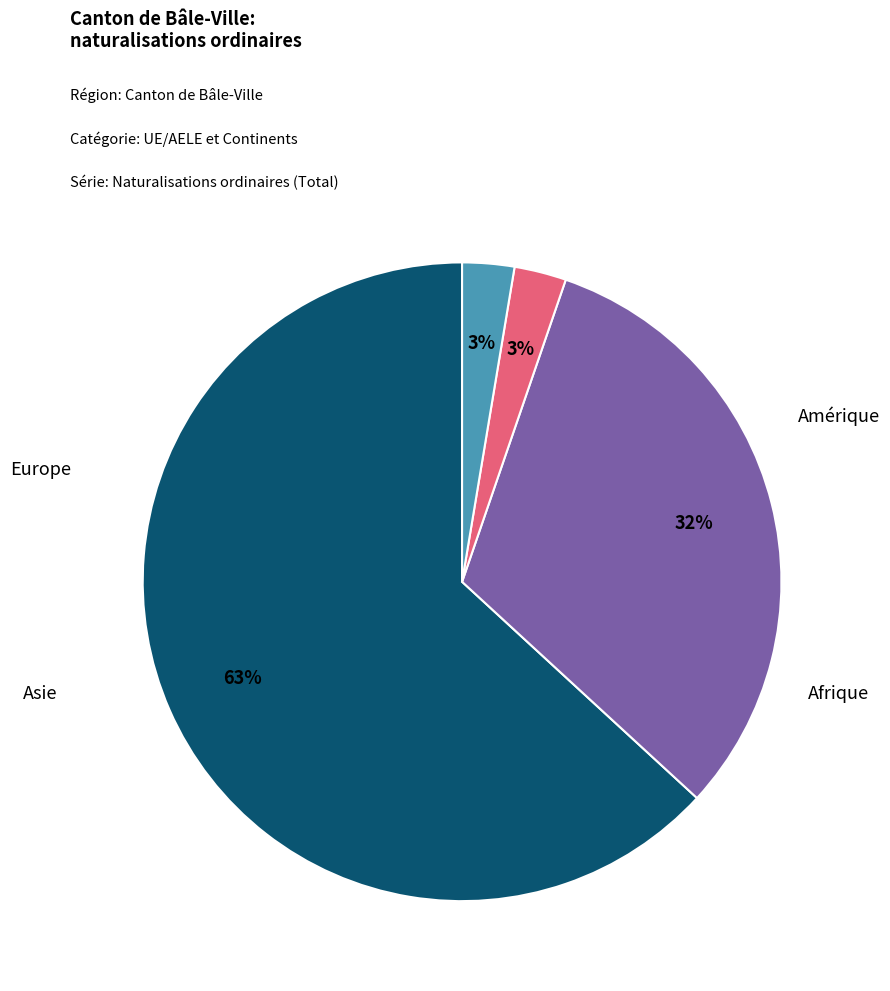

To the nearest percent, what is the average slice percentage?

25%